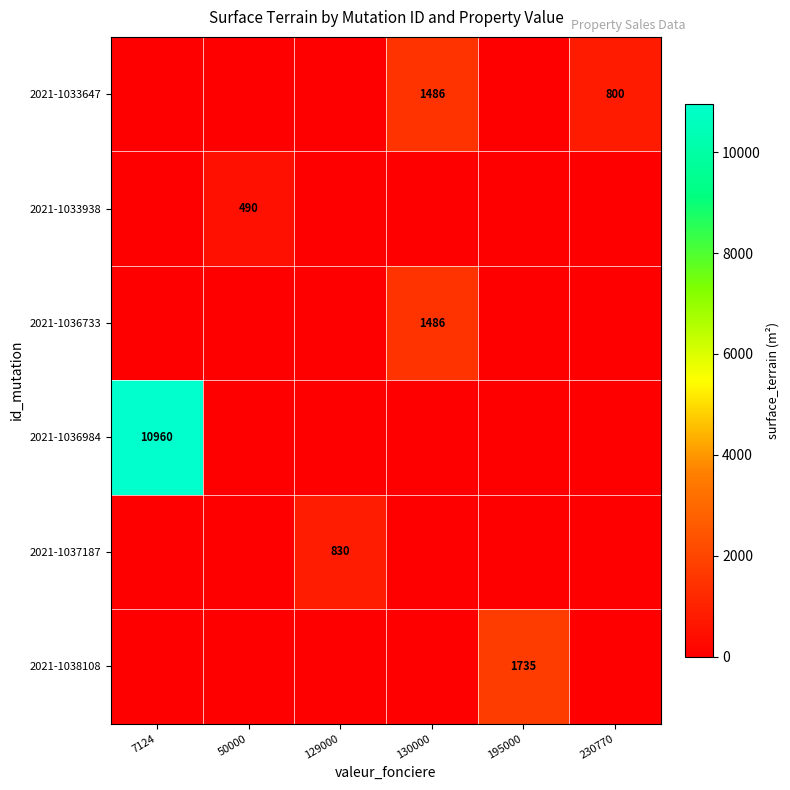

At how many categories does at least one series exceed 6384?

1